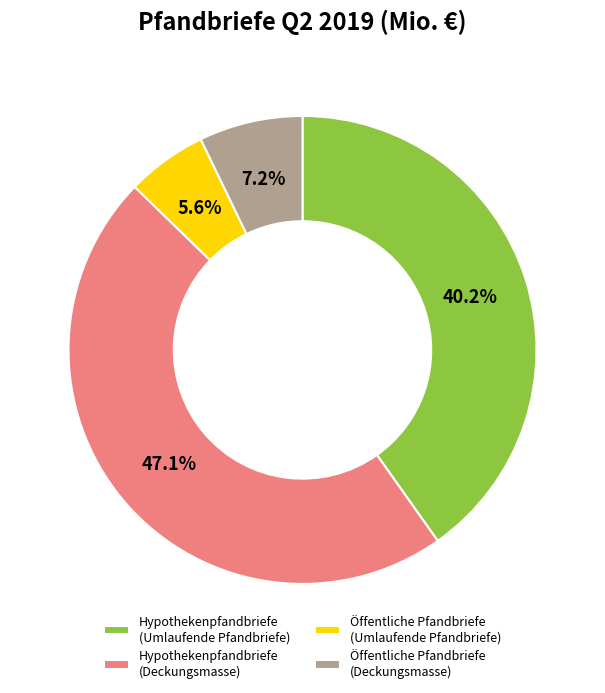

True or false: Öffentliche Pfandbriefe (Umlaufende Pfandbriefe) accounts for 14% of the total.

False